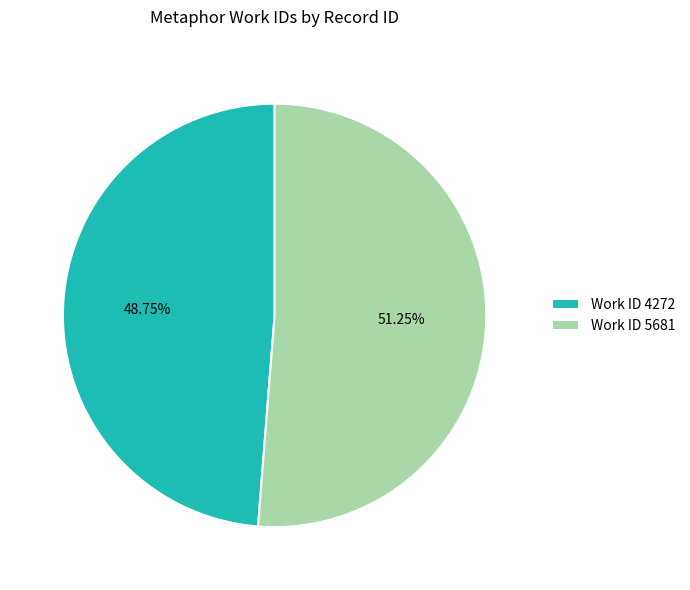

What is the ratio of the value at Work ID 5681 to the value at Work ID 4272?

1.1